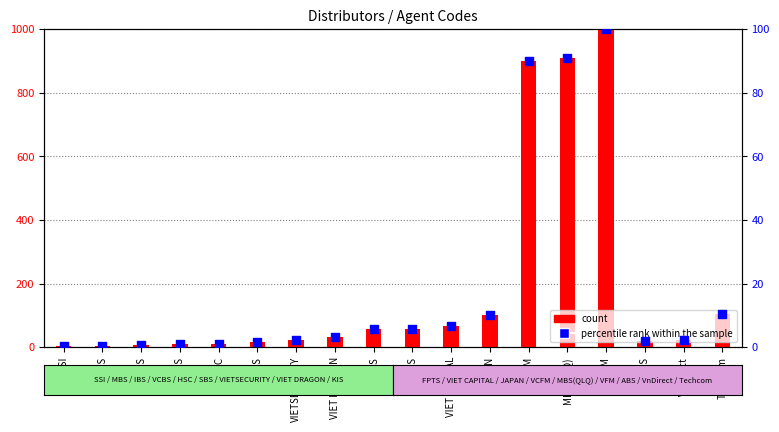

At which category is the sum across all series the highest?

VFM